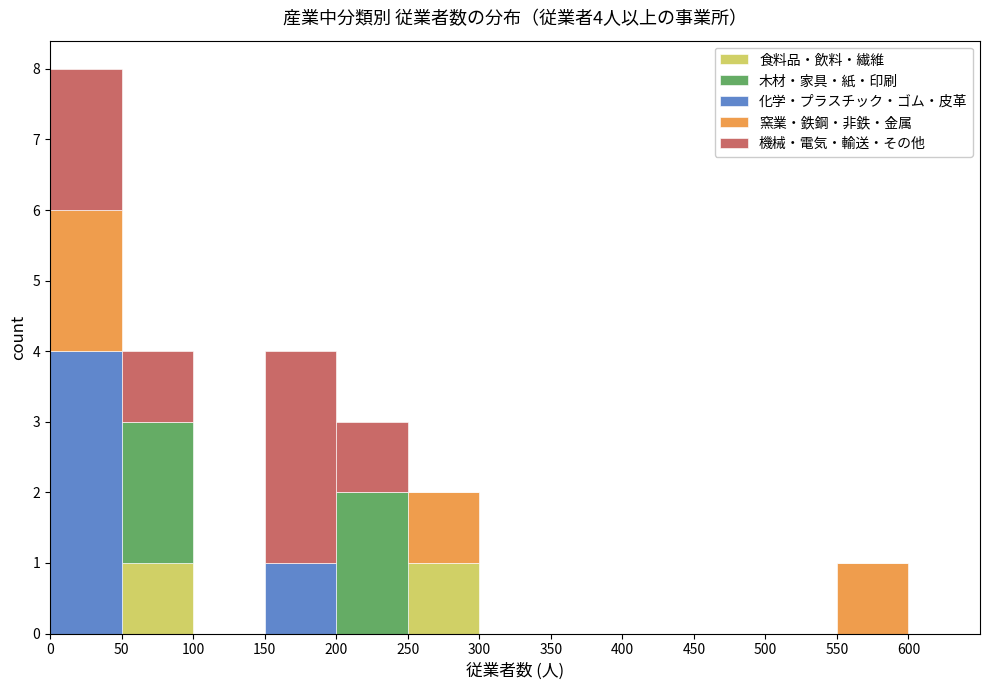

Which range on the x-axis has the tallest stacked bar (by total height)?

0 to 50